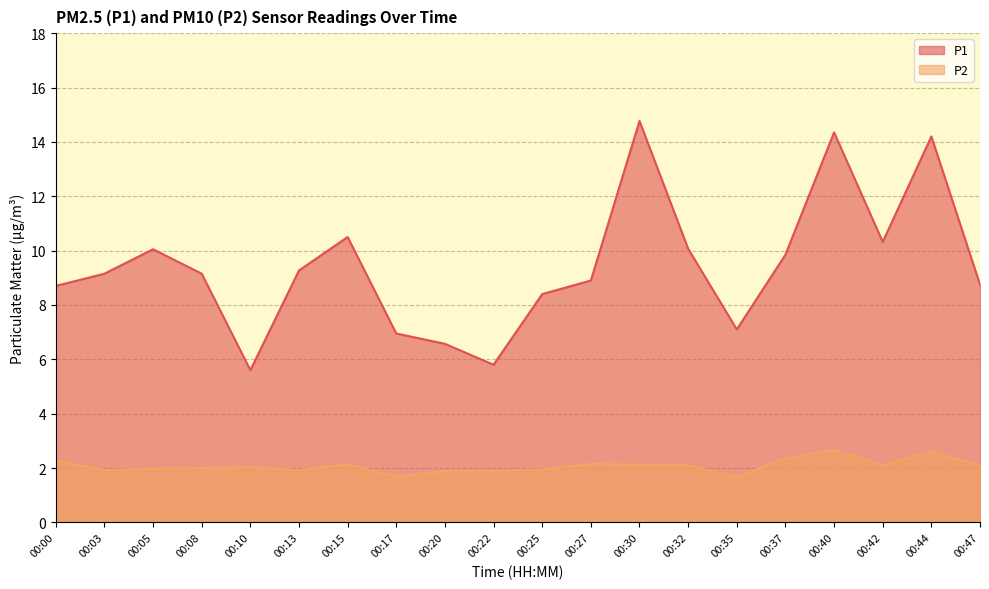

At how many categories does at least one series exceed 7?

16